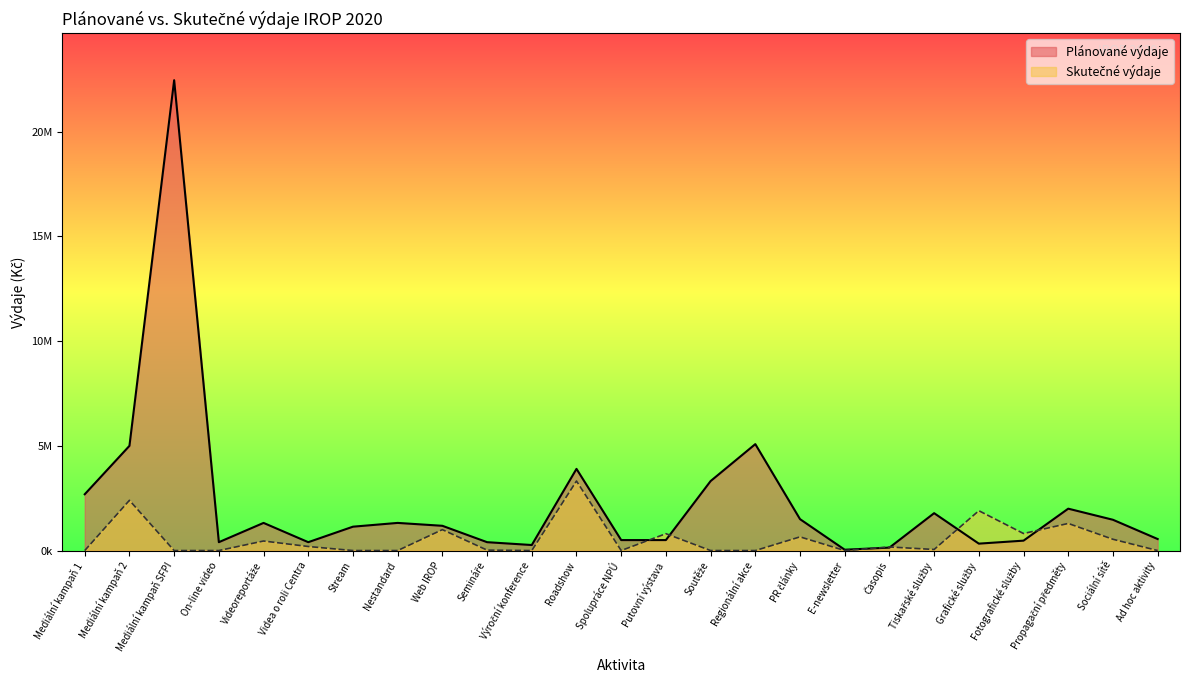

Rank the series by their average value, from highest to lowest.

Plánované výdaje, Skutečné výdaje